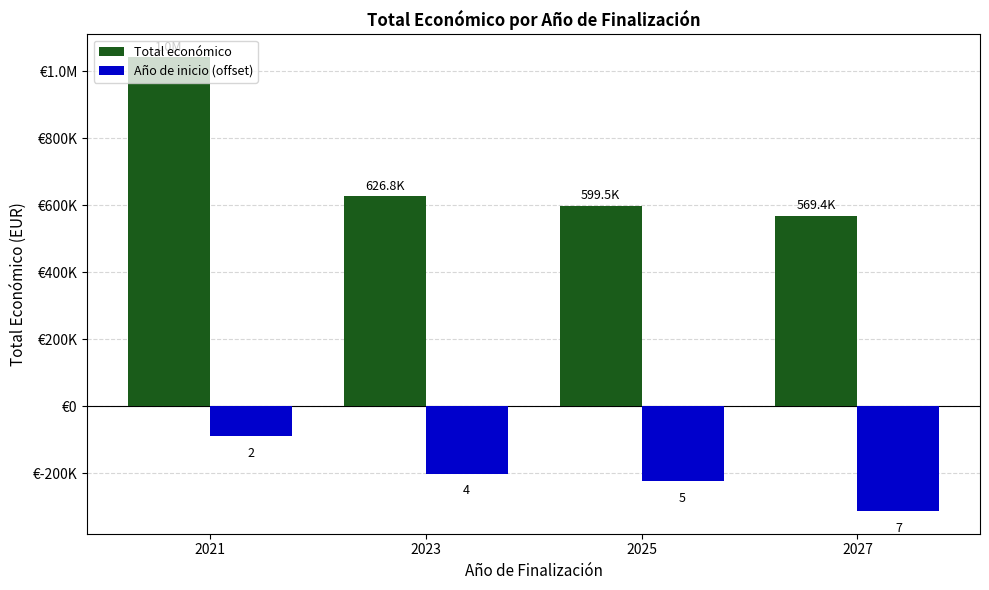

Which label corresponds to the smallest value in the chart?

2027